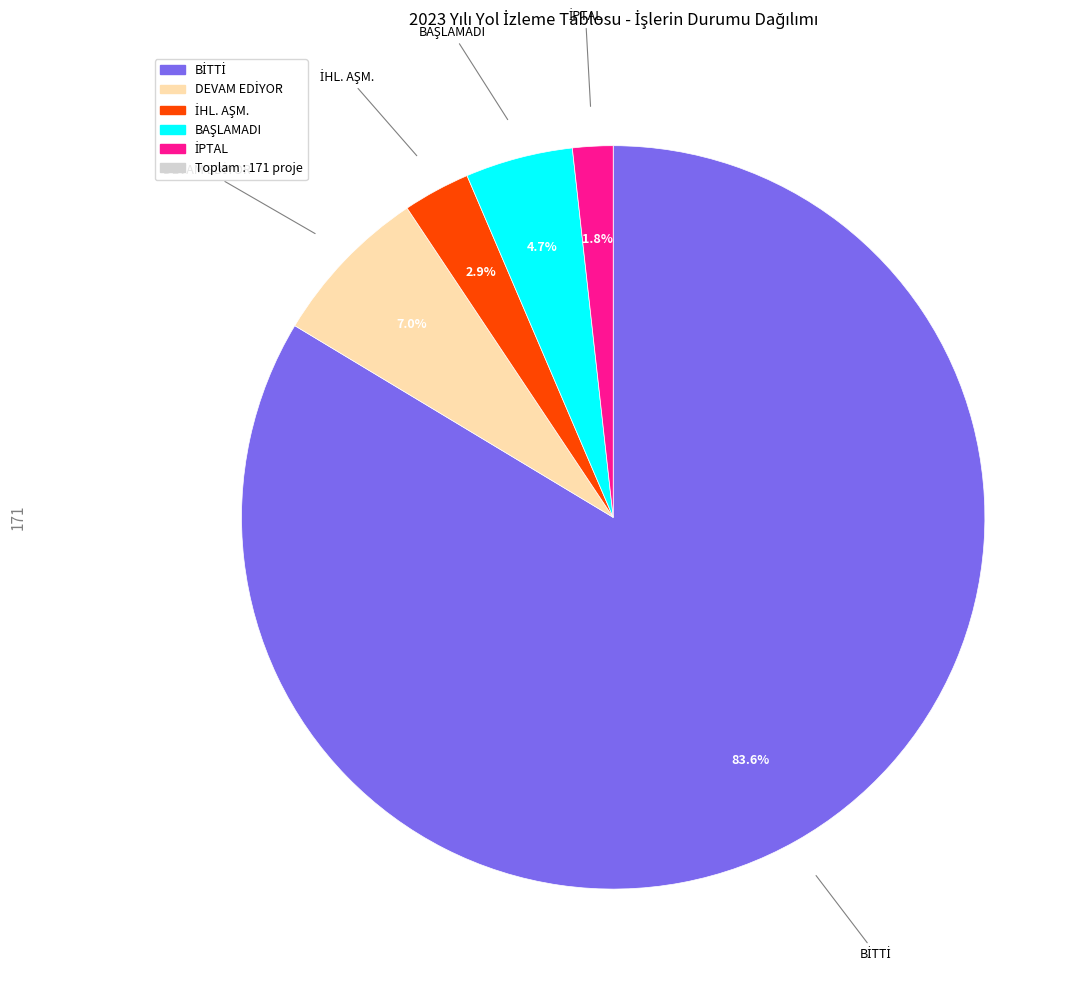

Is there a majority slice in this chart?

Yes